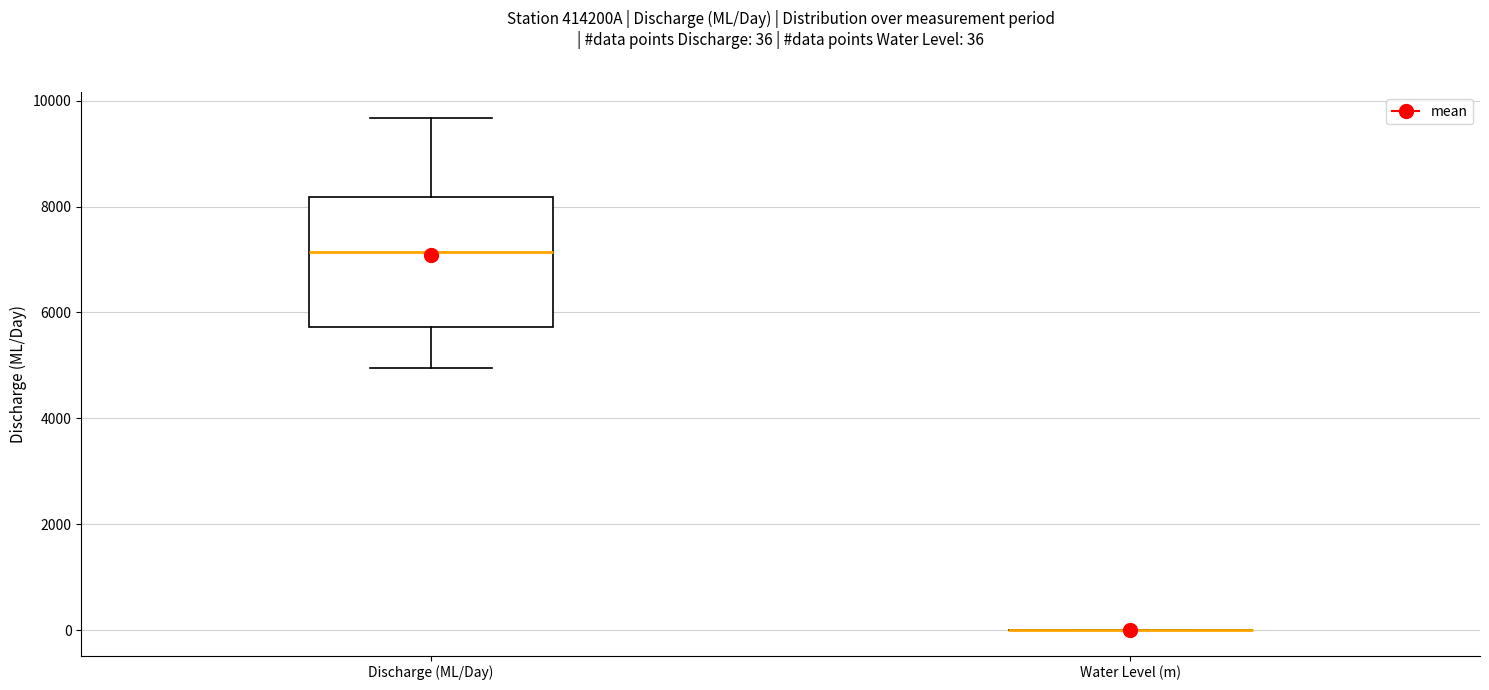

Which box is the tallest, from its lower edge to its upper edge?

Discharge (ML/Day)